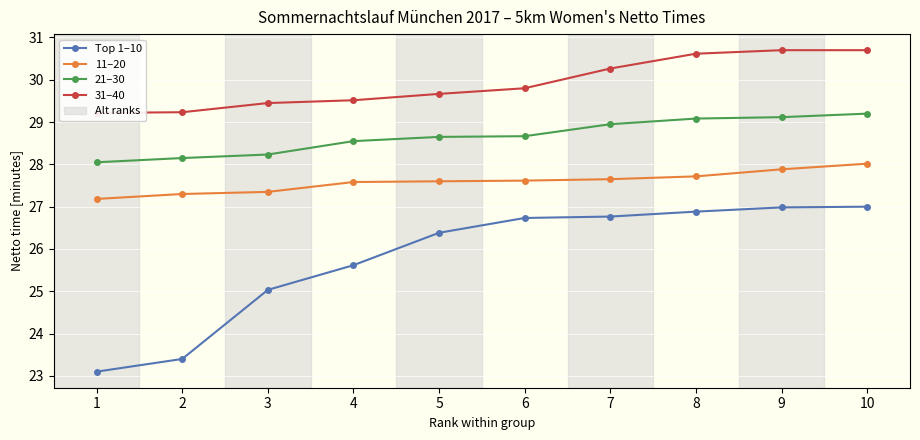

What is the value of the 11–20 point at the 10th from the left?

28.0